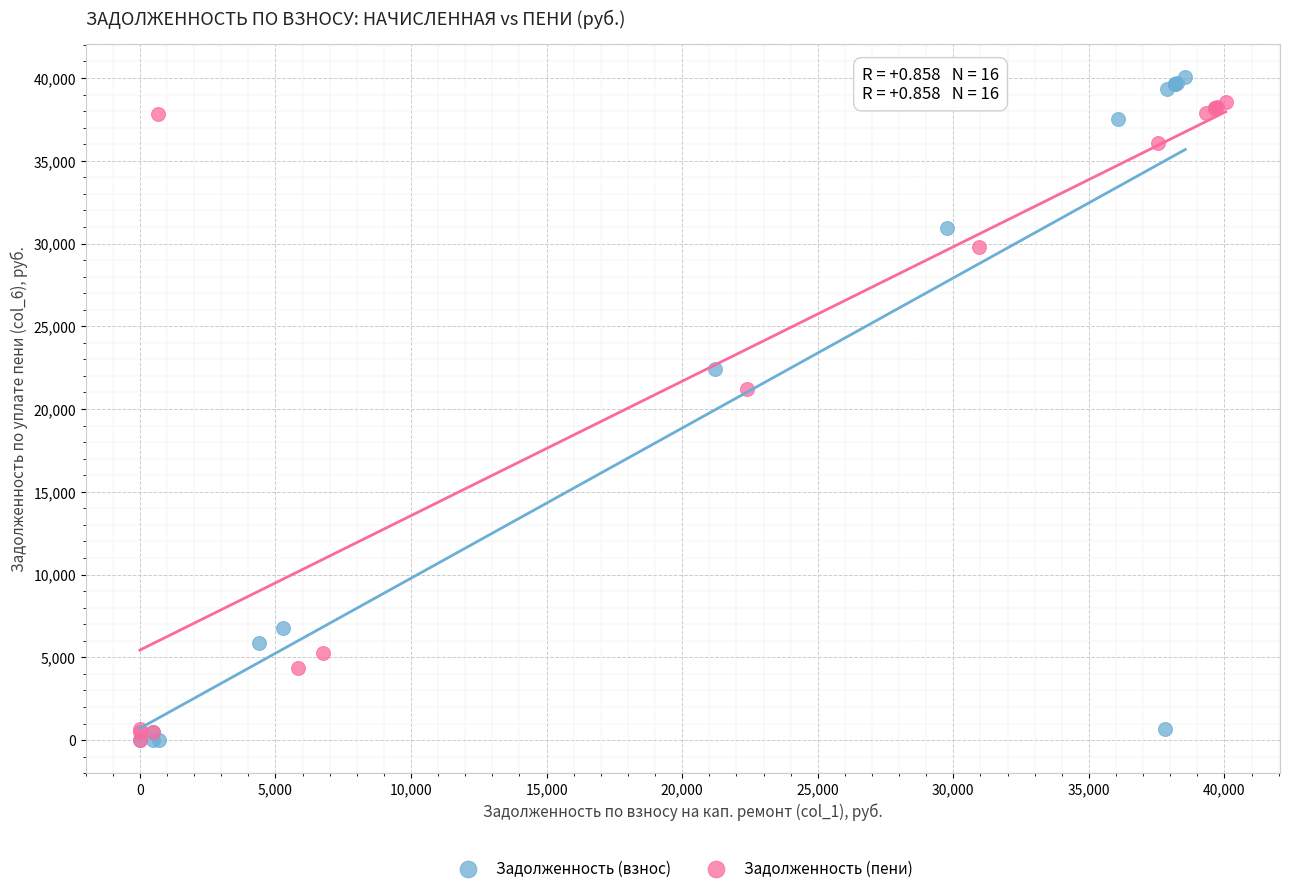

Which series has the widest spread of Y values?

Задолженность (взнос)